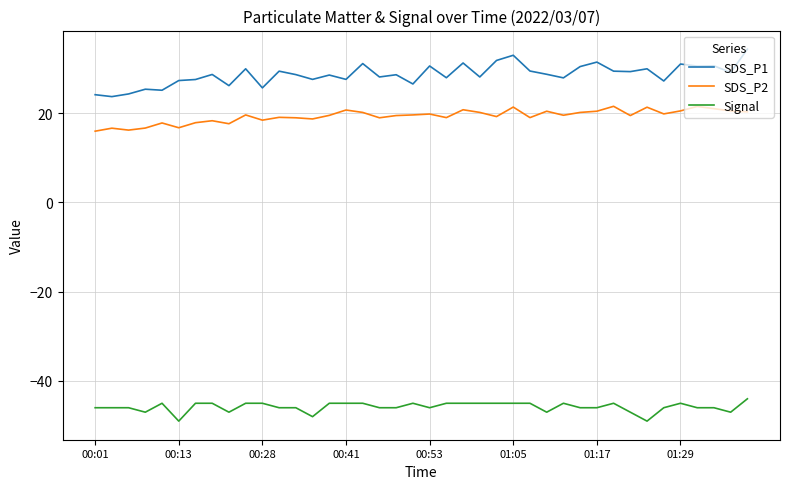

True or false: Signal and SDS_P1 cross at least once.

False